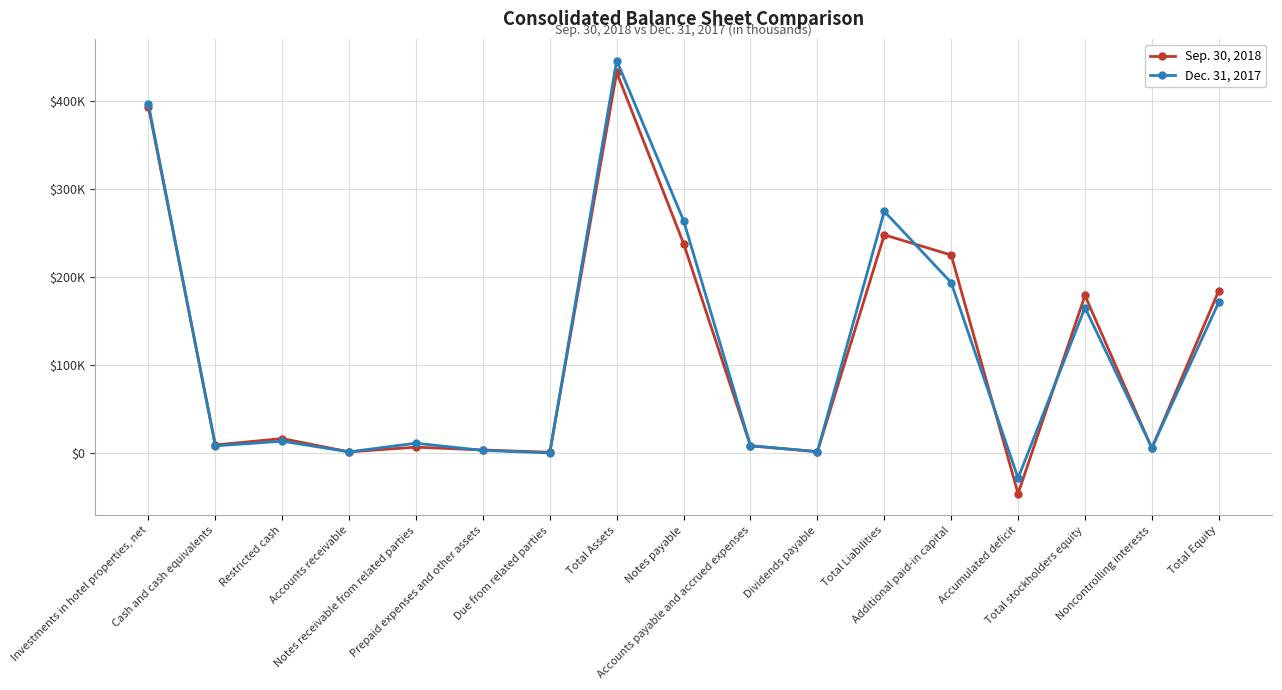

What are all the series names shown in the legend?

Sep. 30, 2018, Dec. 31, 2017